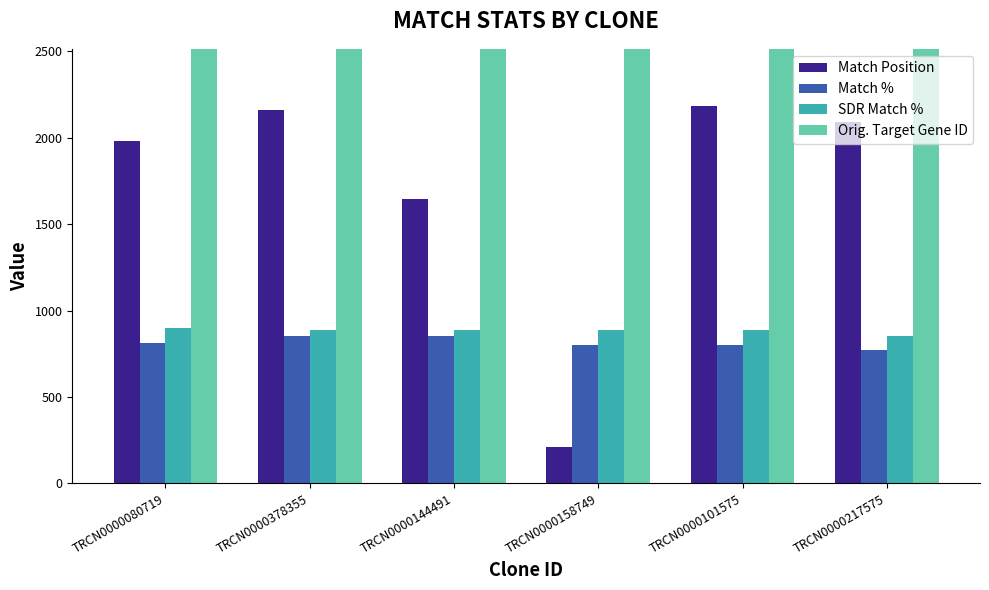

What is the difference between the maximum and second lowest values in the Match % series?

50